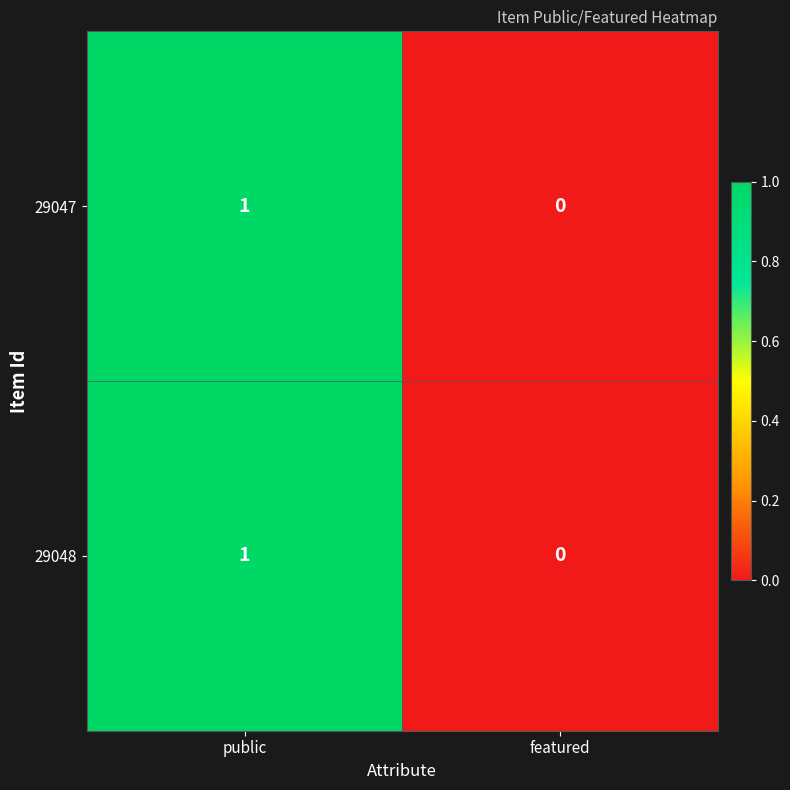

What is the maximum value shown in the chart?

1